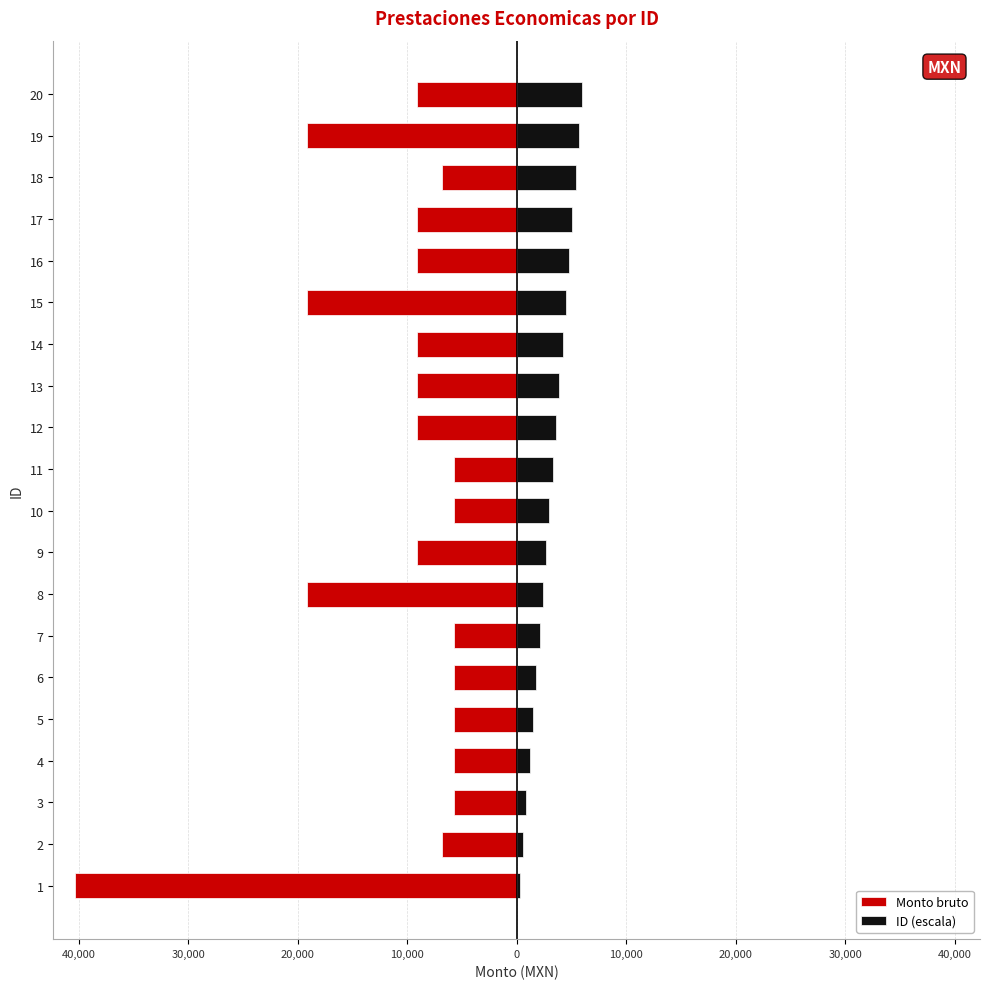

At how many categories does at least one series exceed -26569?

20